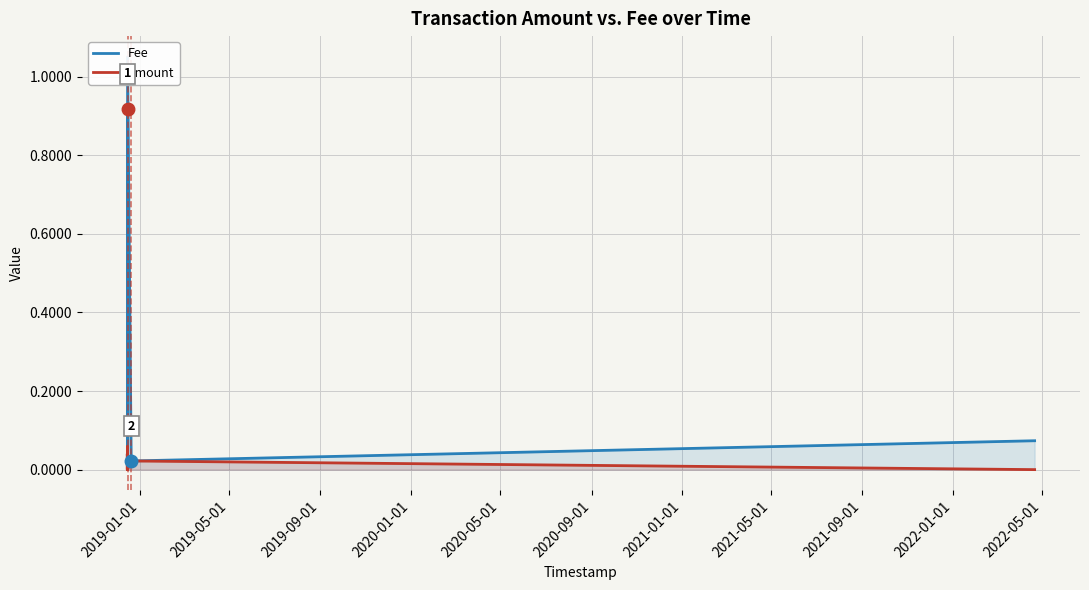

What is the maximum value shown in the chart?

1.1